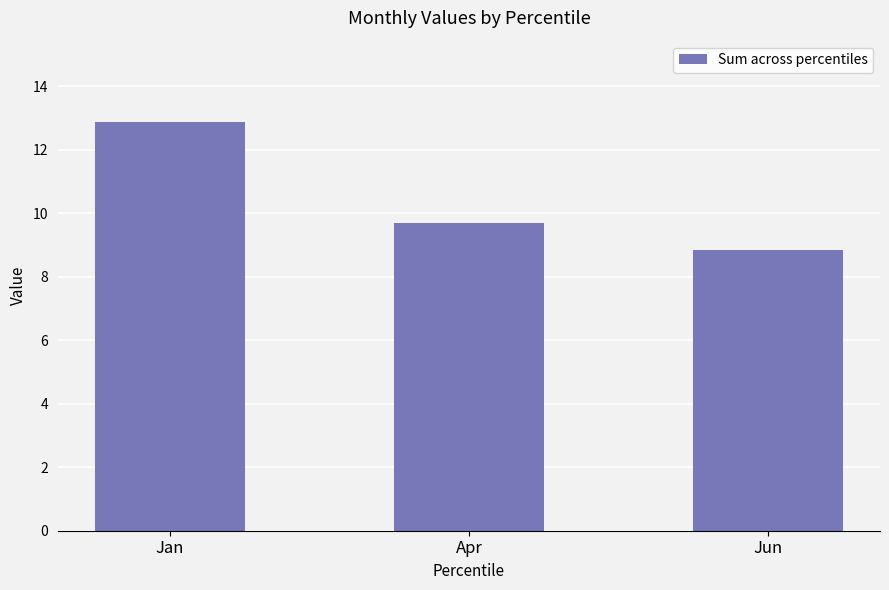

Which has a higher value, Jan or Apr?

Jan